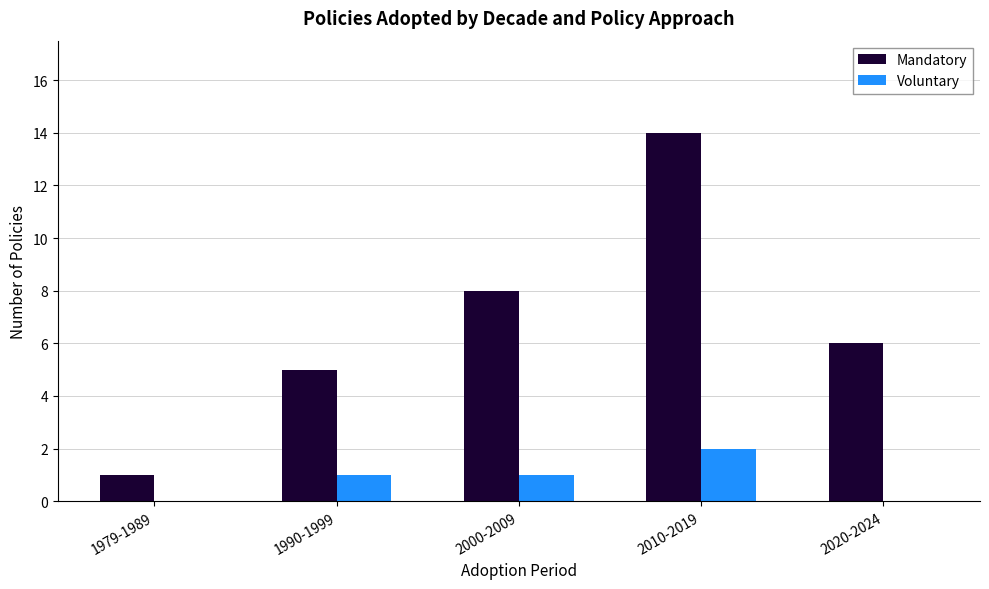

Is it true that Mandatory equals 5 at 1990-1999?

True